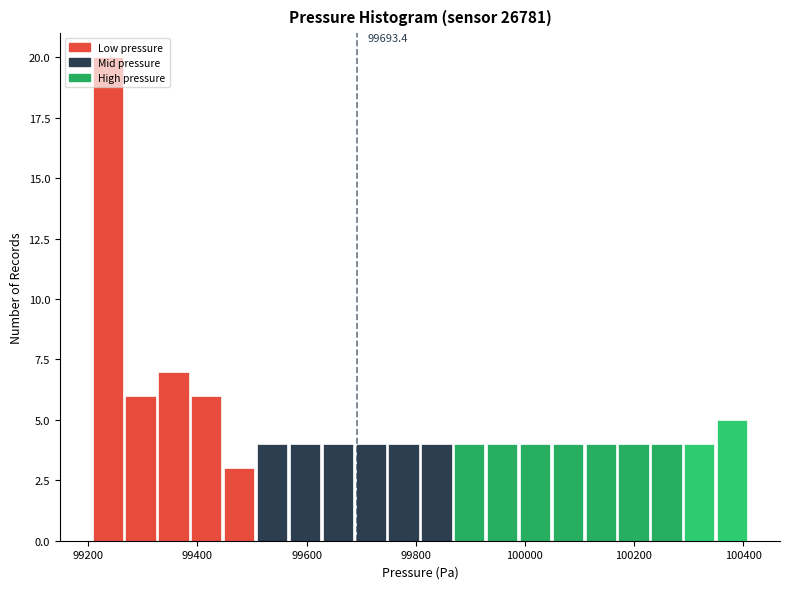

Read against the x-axis, roughly where is the centre of the tallest bar?

99240